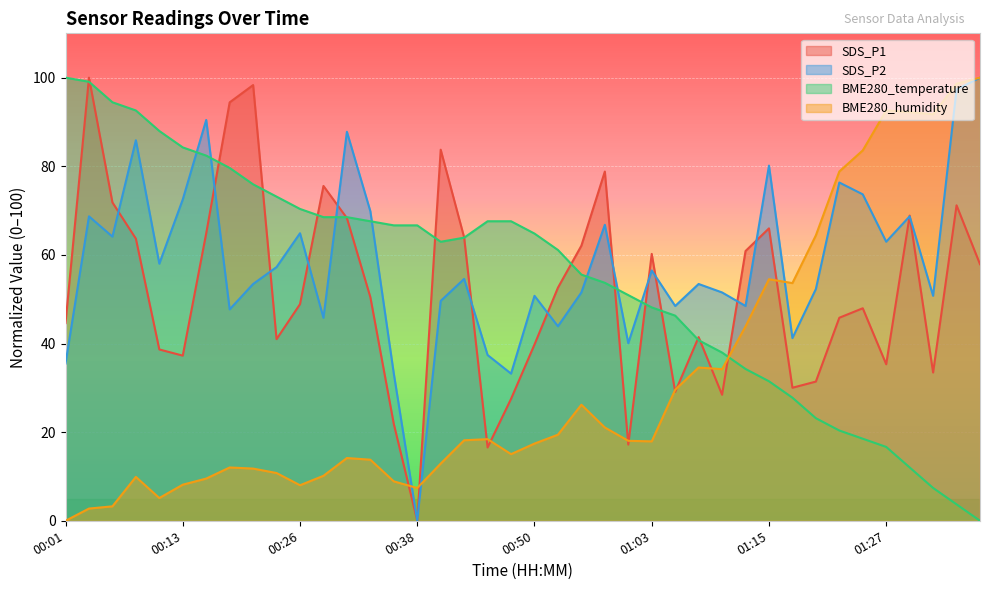

How many distinct data groups are displayed?

4